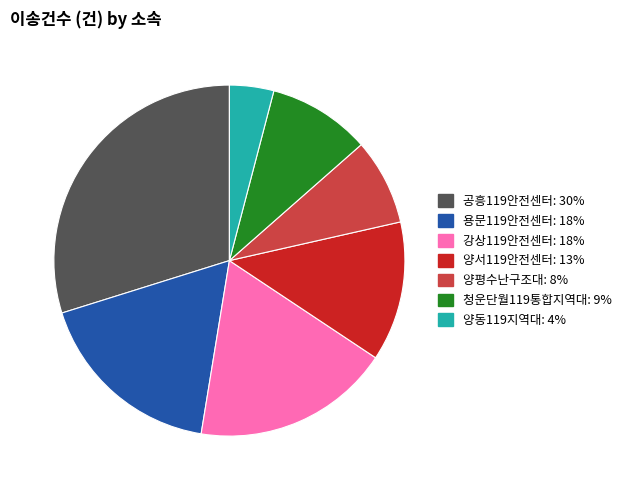

What is the largest slice in the pie chart?

공흥119안전센터